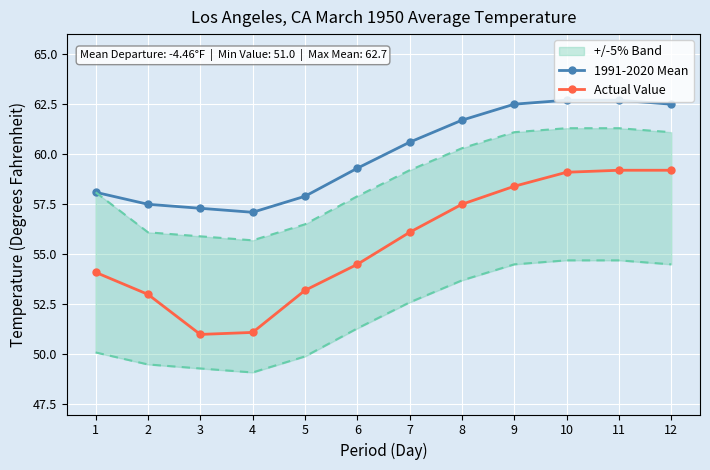

Which label corresponds to the smallest value in the chart?

3